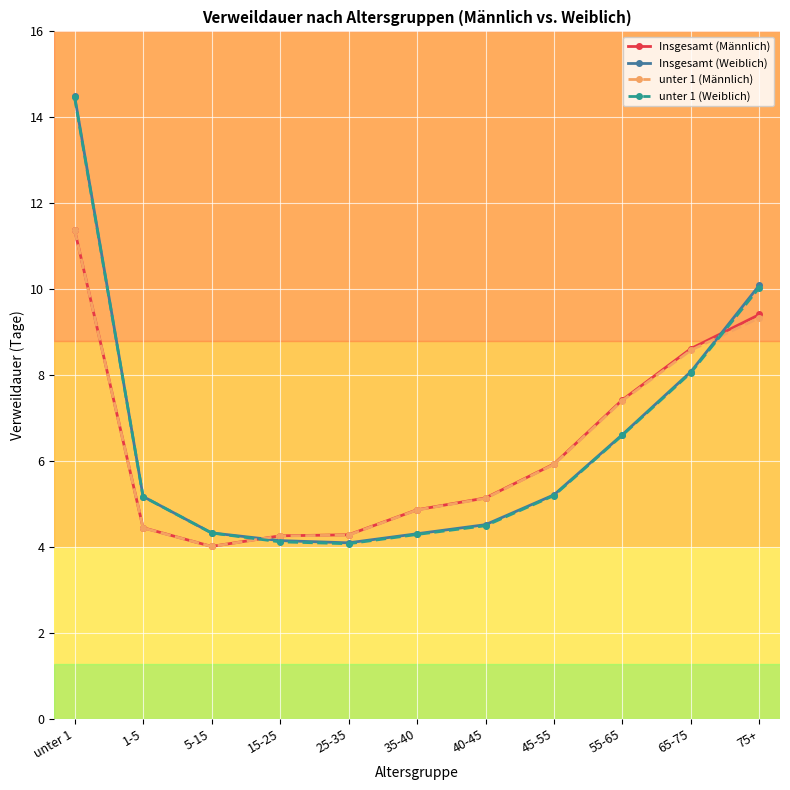

True or false: Insgesamt (Weiblich) has a value of 4.1 at 15-25.

True